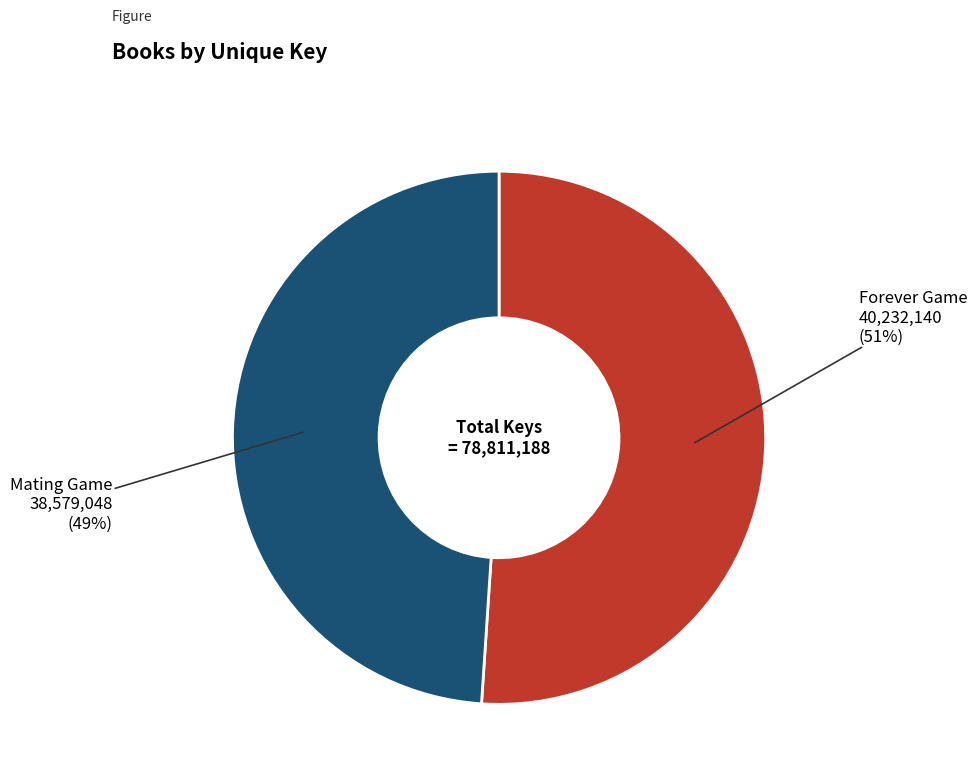

To the nearest percent, what is the difference between the largest and smallest slice percentages?

2%